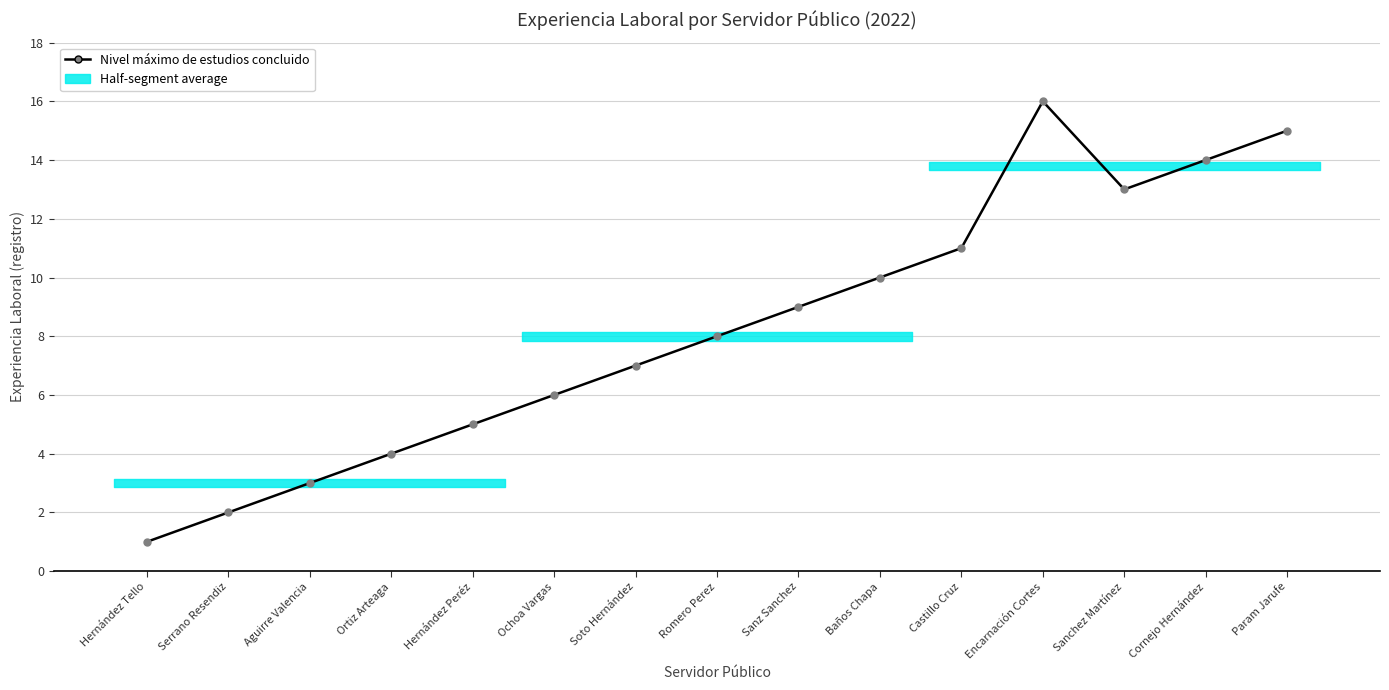

List the labels in order of value, largest first.

Encarnación Cortes, Param Jarufe, Cornejo Hernández, Sanchez Martínez, Castillo Cruz, Baños Chapa, Sanz Sanchez, Romero Perez, Soto Hernández, Ochoa Vargas, Hernández Peréz, Ortiz Arteaga, Aguirre Valencia, Serrano Resendiz, Hernández Tello